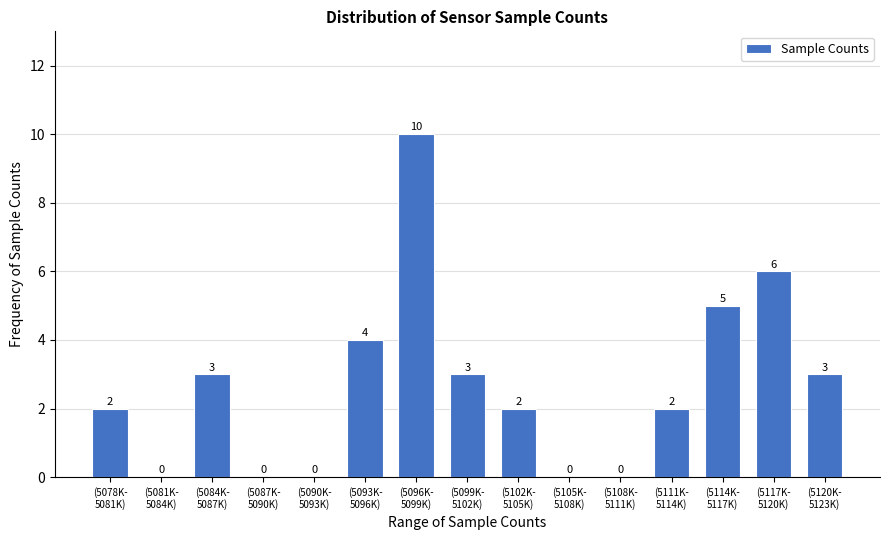

What is the maximum value shown in the chart?

10